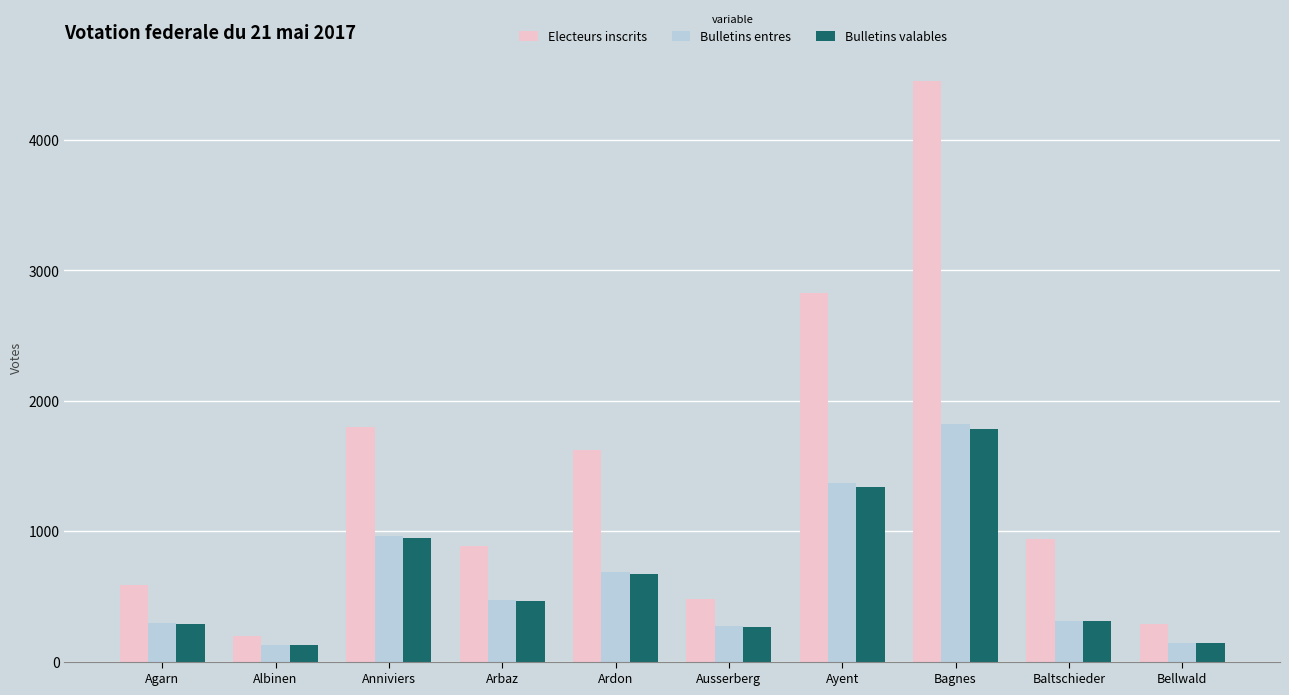

Count the number of data series in this chart.

3